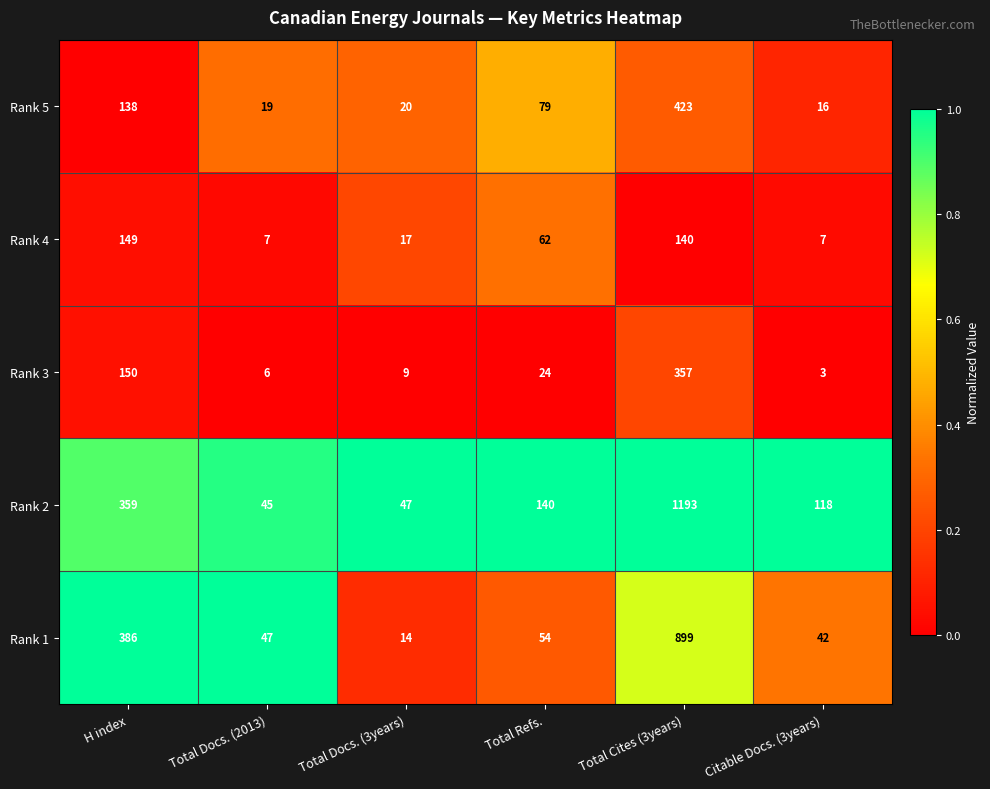

At which label does Rank 3 reach its minimum?

Citable Docs. (3years)